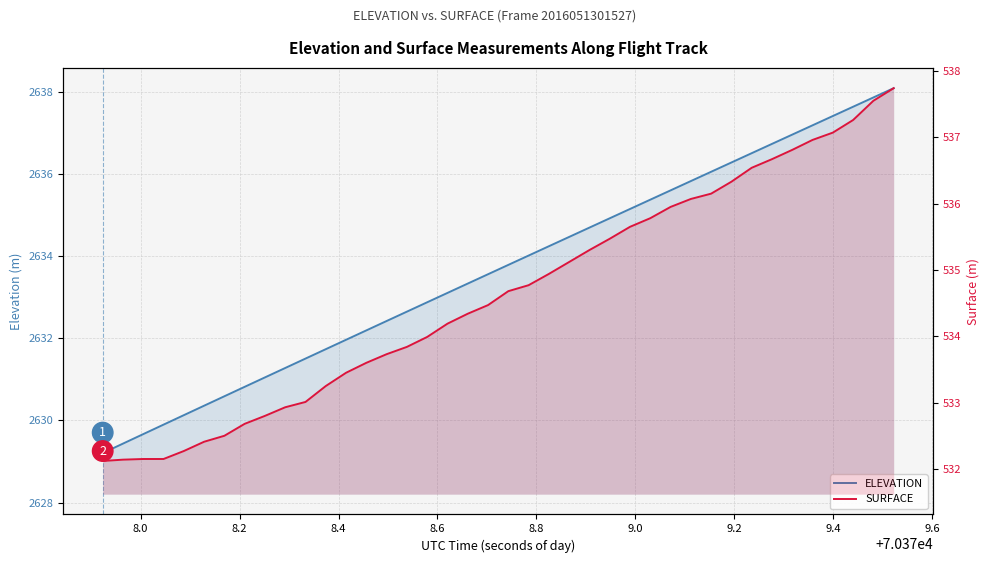

What is the difference between the maximum and minimum values in the SURFACE series?

5.6